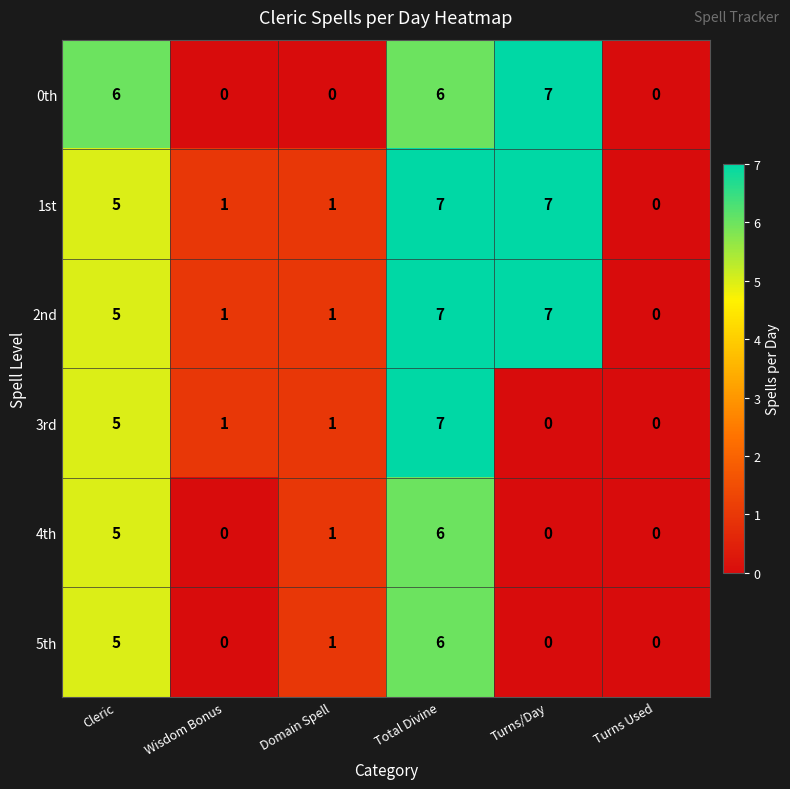

What is the difference between the maximum and minimum values in the 3rd series?

7